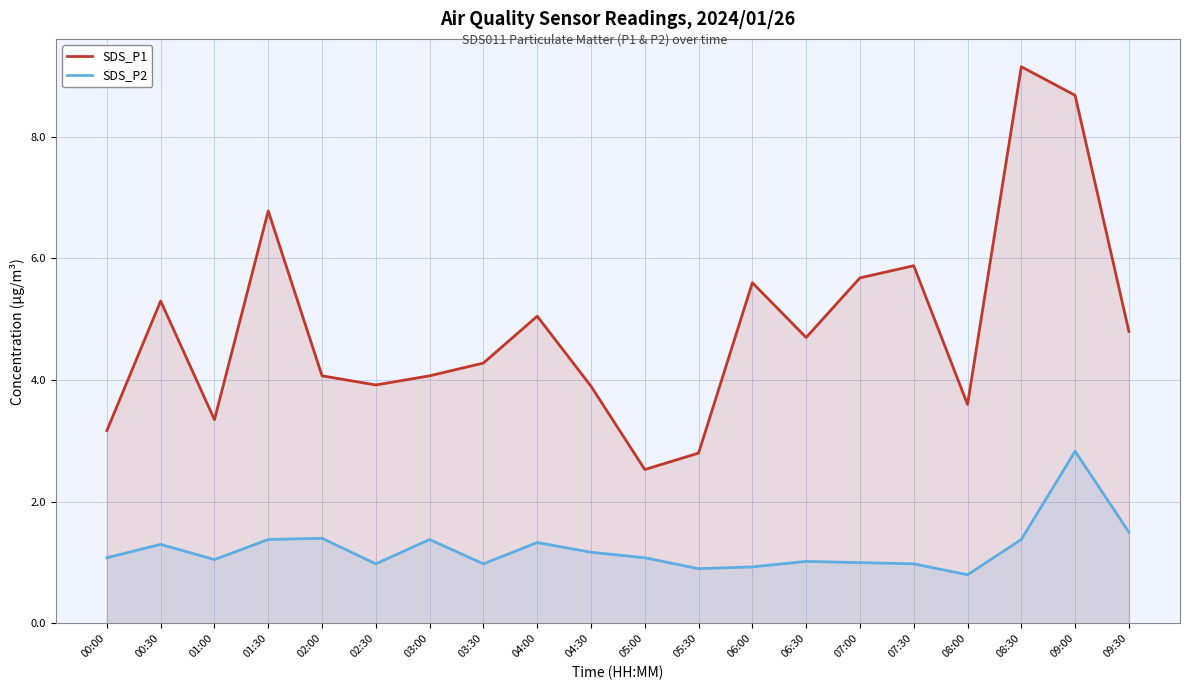

Where does the SDS_P1 series first go above 4?

00:30